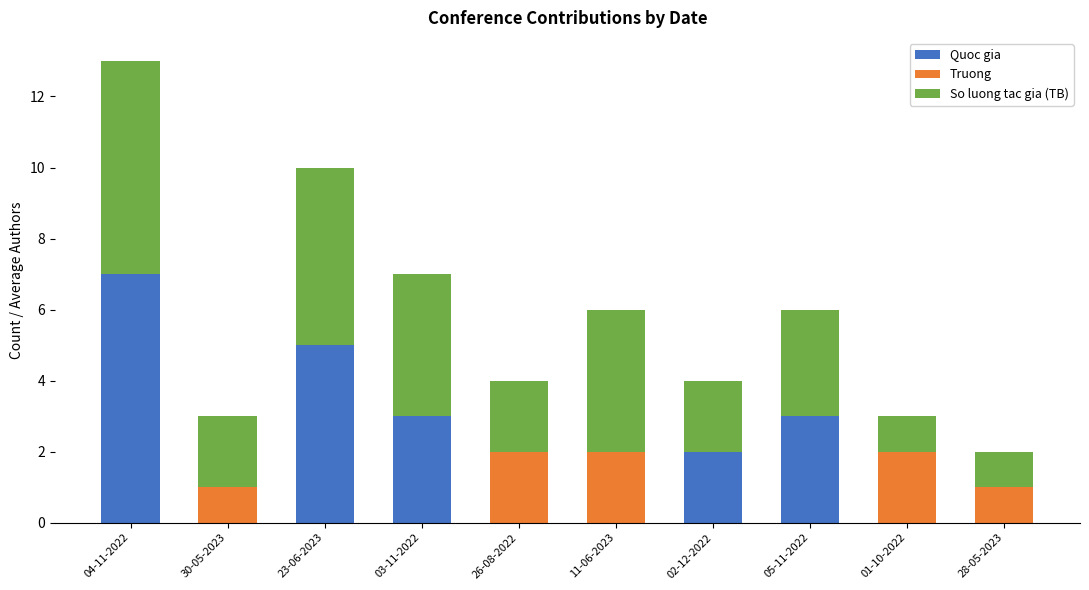

Reading left to right, list the values for the Quoc gia series.

04-11-2022=7	30-05-2023=0	23-06-2023=5	03-11-2022=3	26-08-2022=0	11-06-2023=0	02-12-2022=2	05-11-2022=3	01-10-2022=0	28-05-2023=0